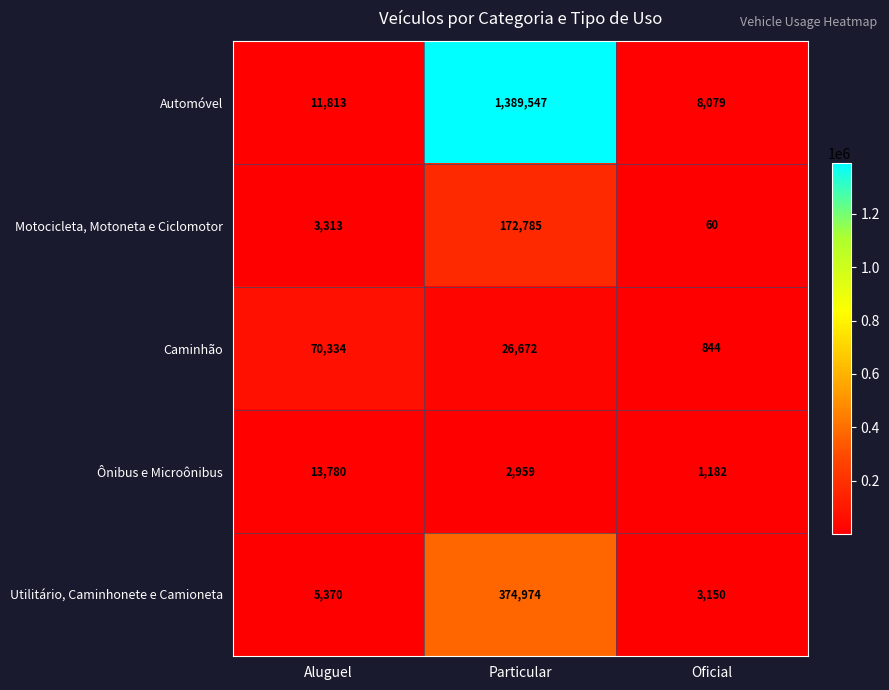

Rank the series by their maximum value, from highest to lowest.

Automóvel, Utilitário, Caminhonete e Camioneta, Motocicleta, Motoneta e Ciclomotor, Caminhão, Ônibus e Microônibus